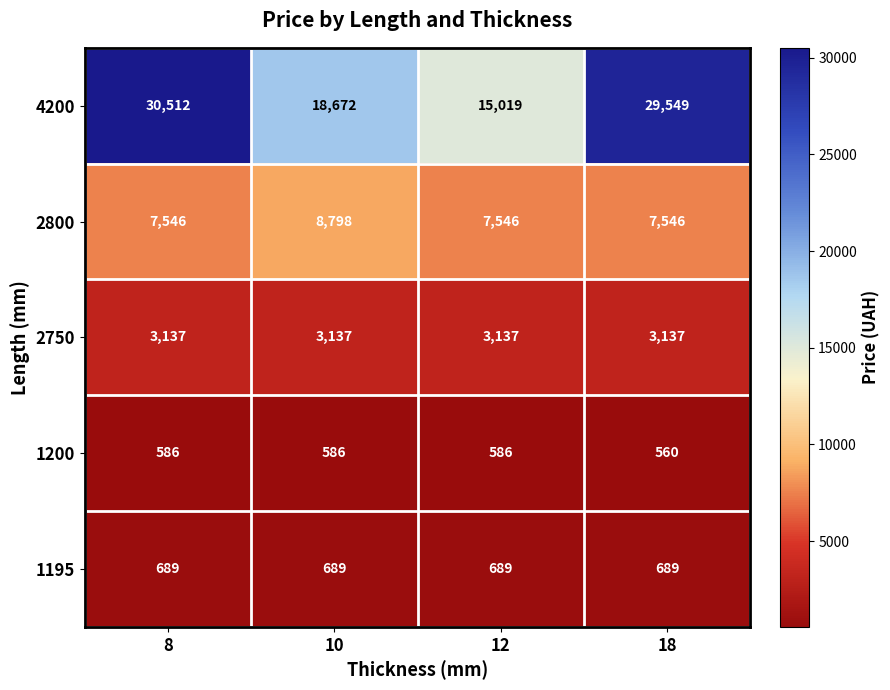

What is the spread (max minus min) of values at 12?

14433